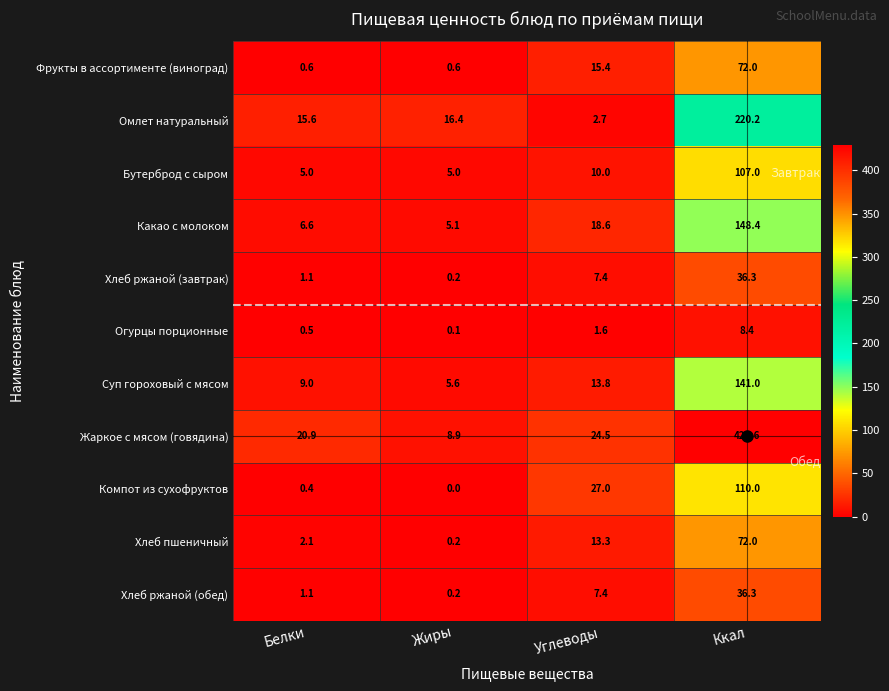

Which category has the lowest value in the Хлеб ржаной (завтрак) series?

Жиры